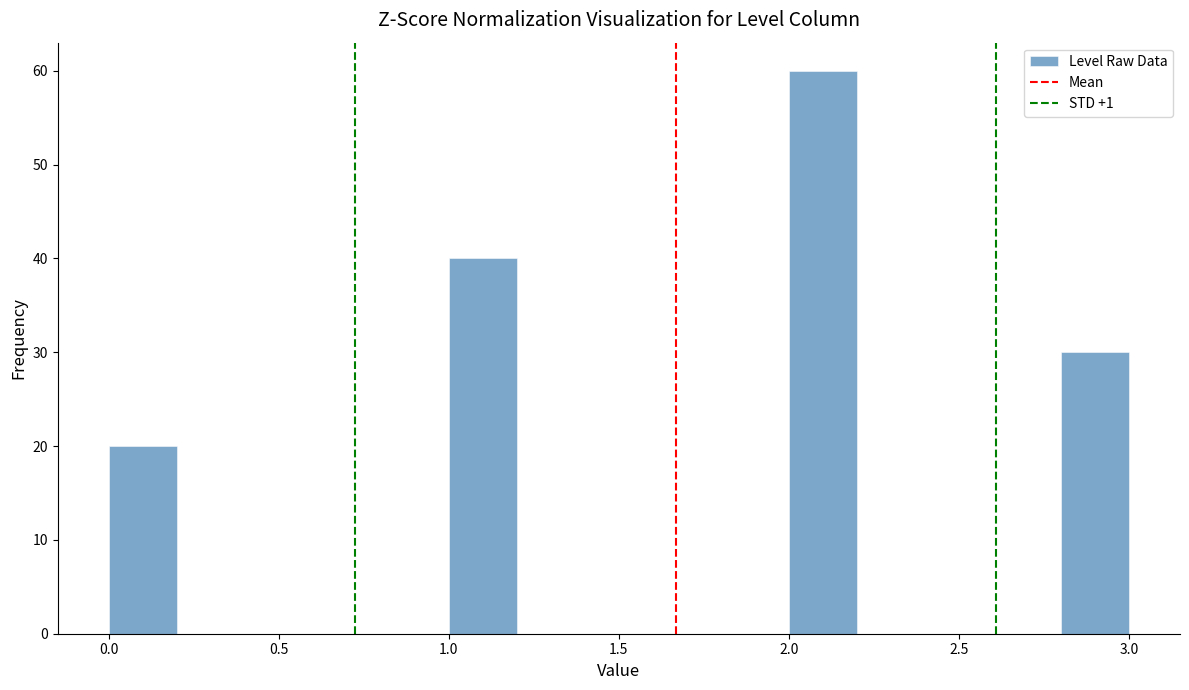

Reading left to right, list every bar in this chart as the range it spans on the x-axis followed by its height. The values are not printed on the chart, so give them approximately, as read against the axis.

0.0 to 0.2: 20
0.2 to 0.4: 0
0.4 to 0.6: 0
0.6 to 0.8: 0
0.8 to 1.0: 0
1.0 to 1.2: 40
1.2 to 1.4: 0
1.4 to 1.6: 0
1.6 to 1.8: 0
1.8 to 2.0: 0
2.0 to 2.2: 60
2.2 to 2.4: 0
2.4 to 2.6: 0
2.6 to 2.8: 0
2.8 to 3.0: 30